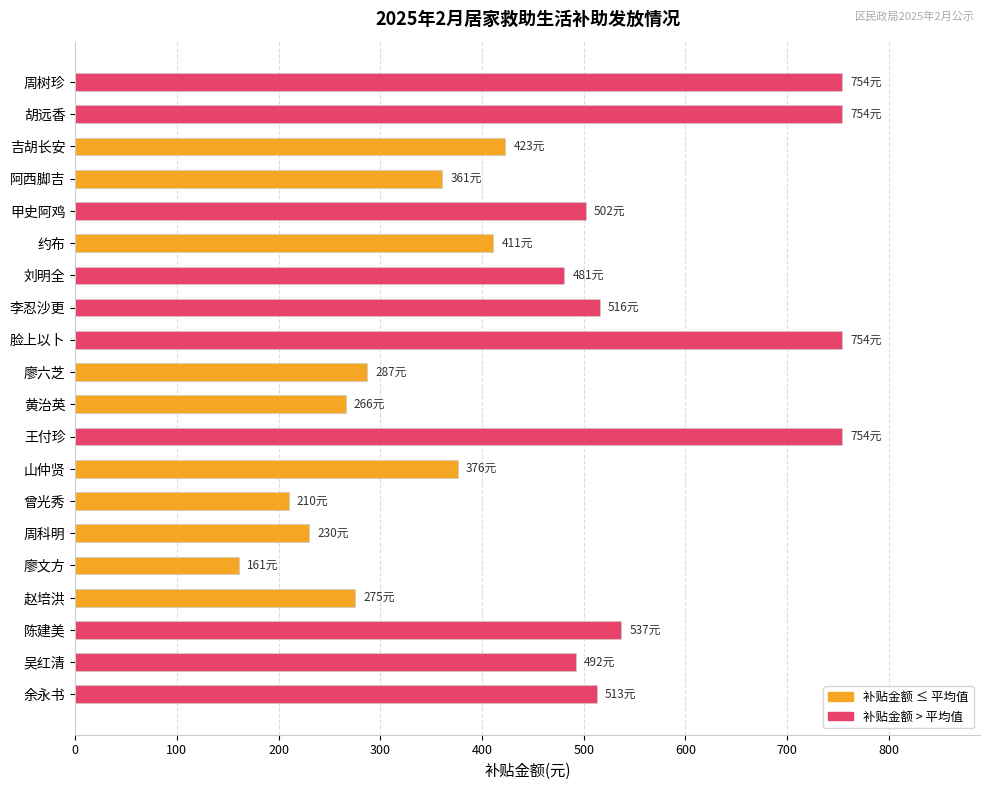

Is it true that the value at 赵培洪 is 275?

True